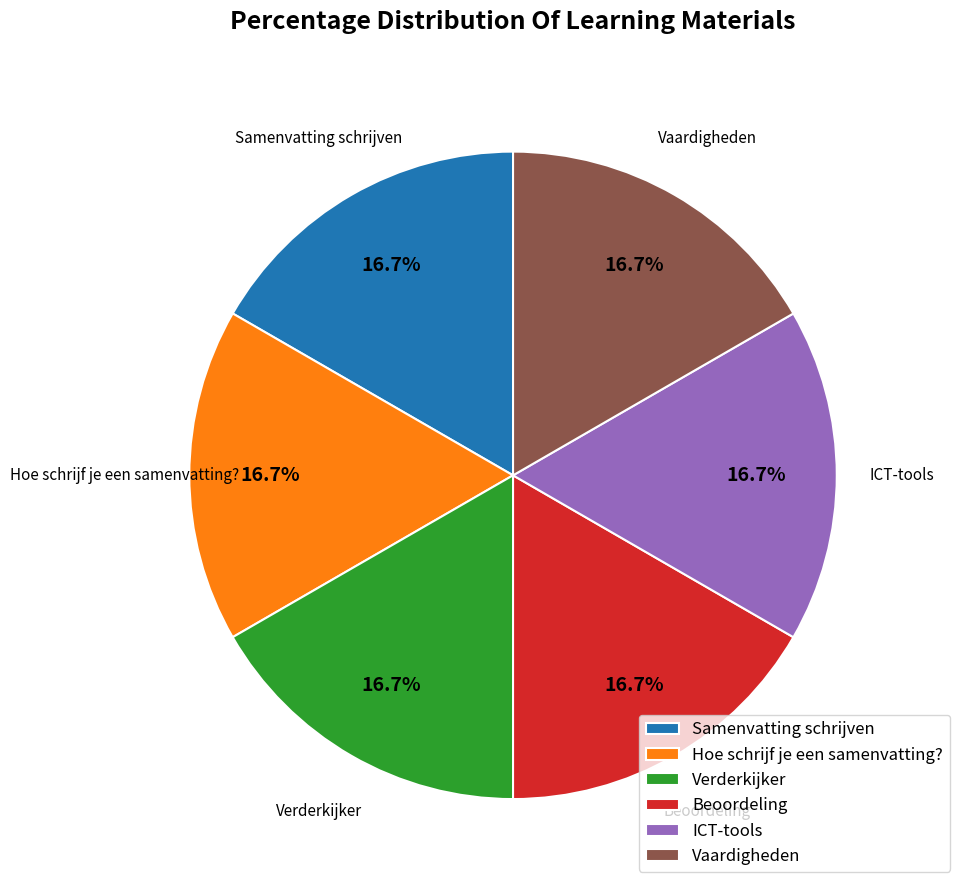

Is there any slice that represents more than half of the pie?

No